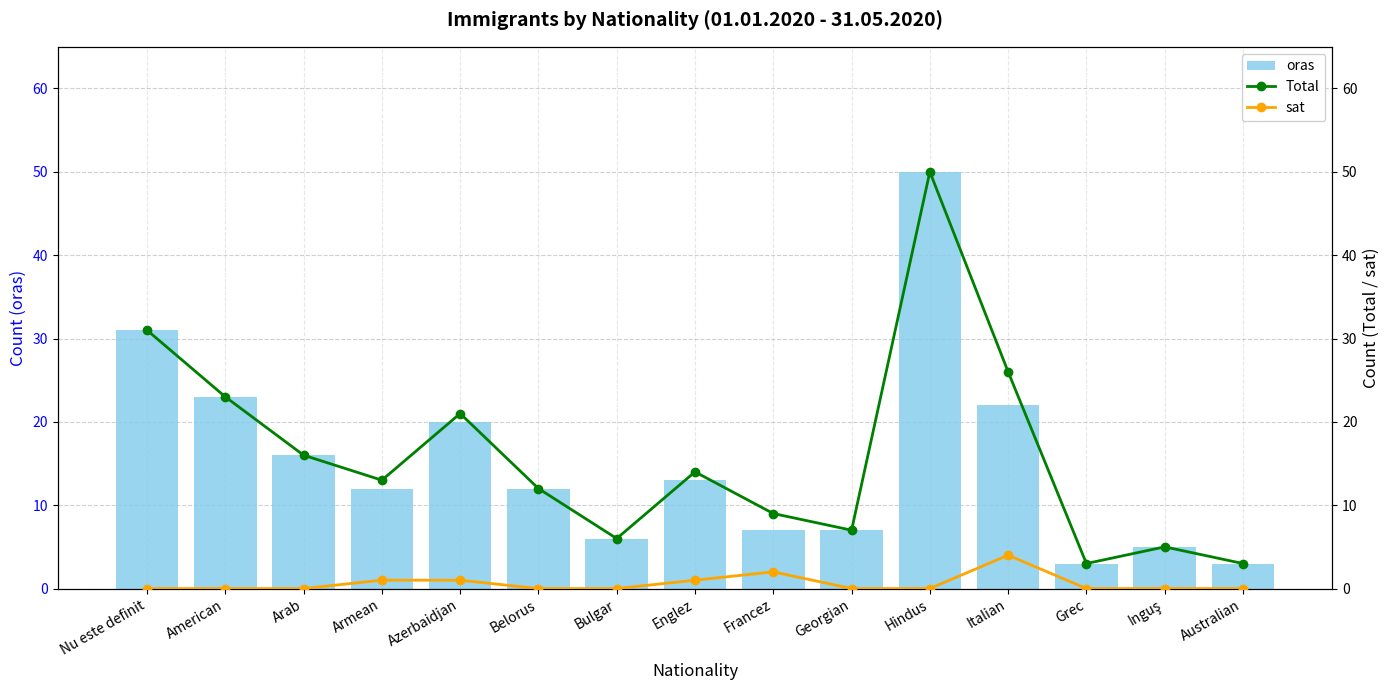

How many groups of bars are there?

15